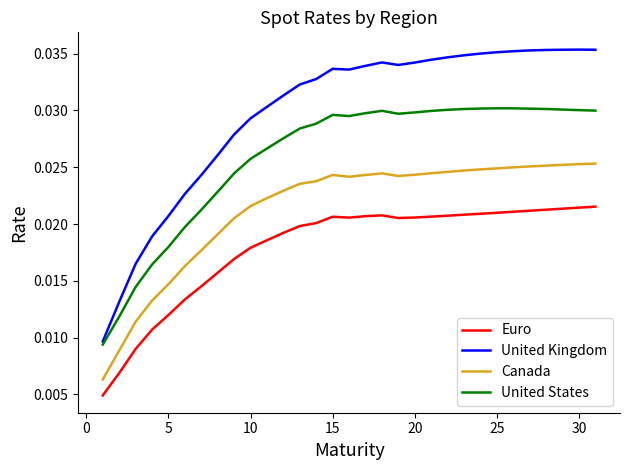

Does the chart display data point markers on the line(s)?

No